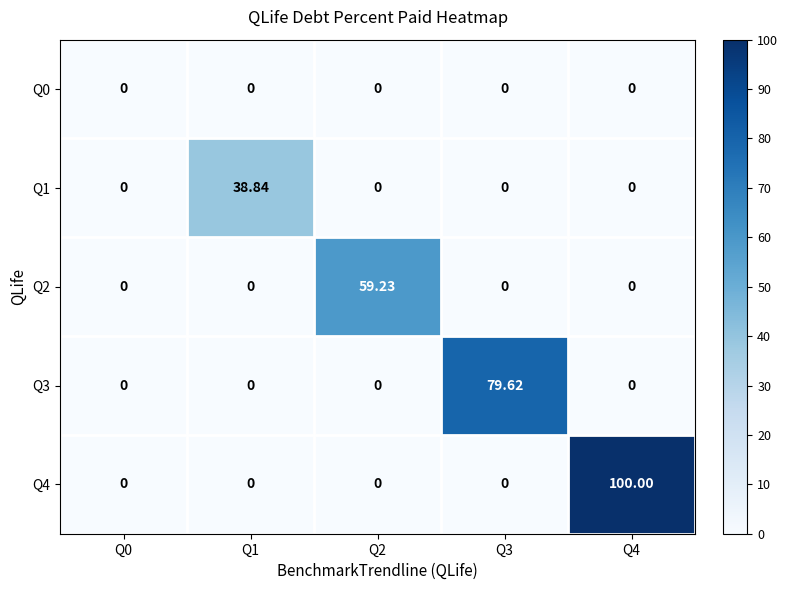

Which series has the widest spread of values?

Q4